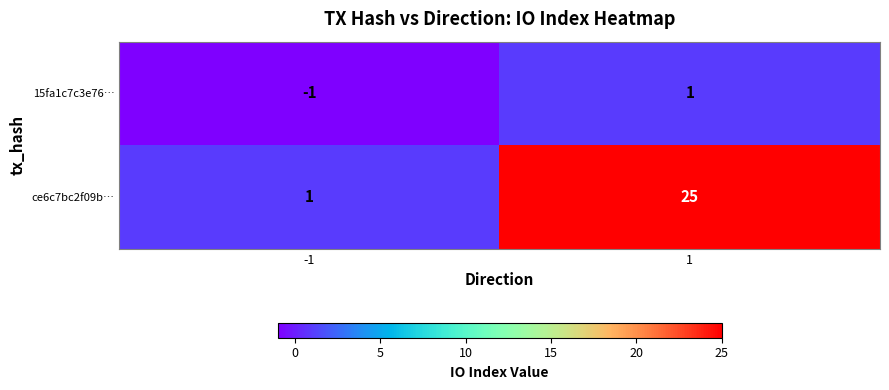

Rank the series at -1 from highest to lowest value.

ce6c7bc2f09b…, 15fa1c7c3e76…